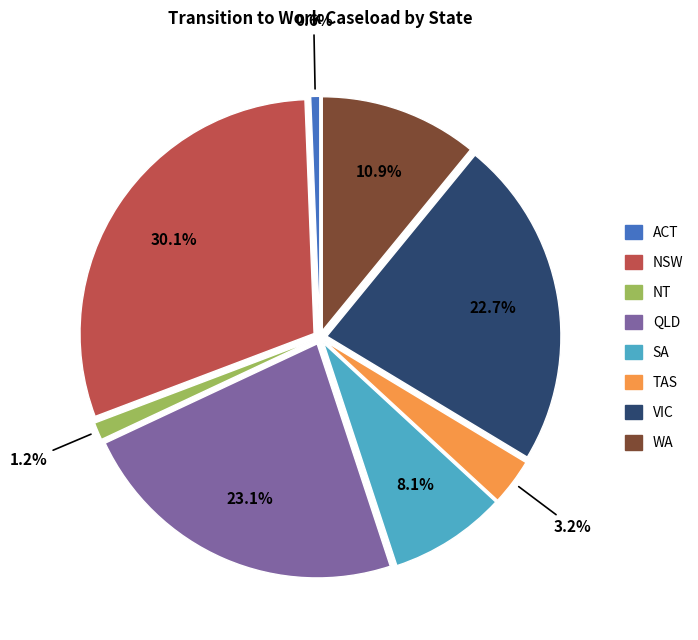

Approximately how many times larger is the value at NSW compared to WA?

2.8